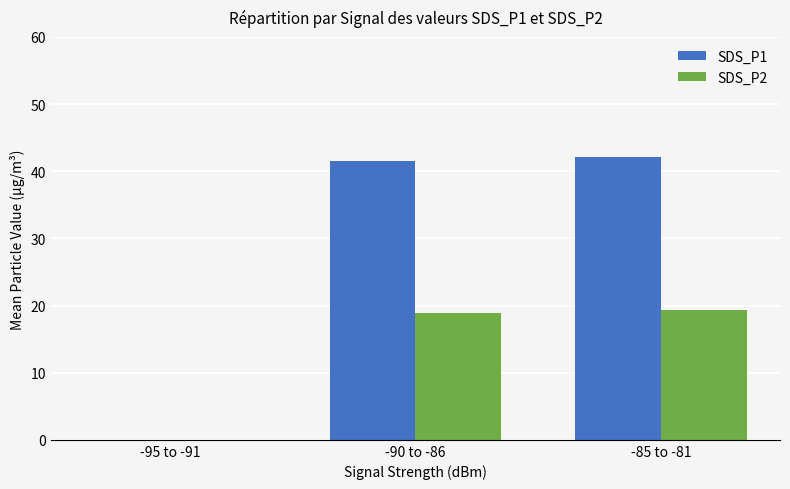

What is the average value of the SDS_P2 series?

12.7